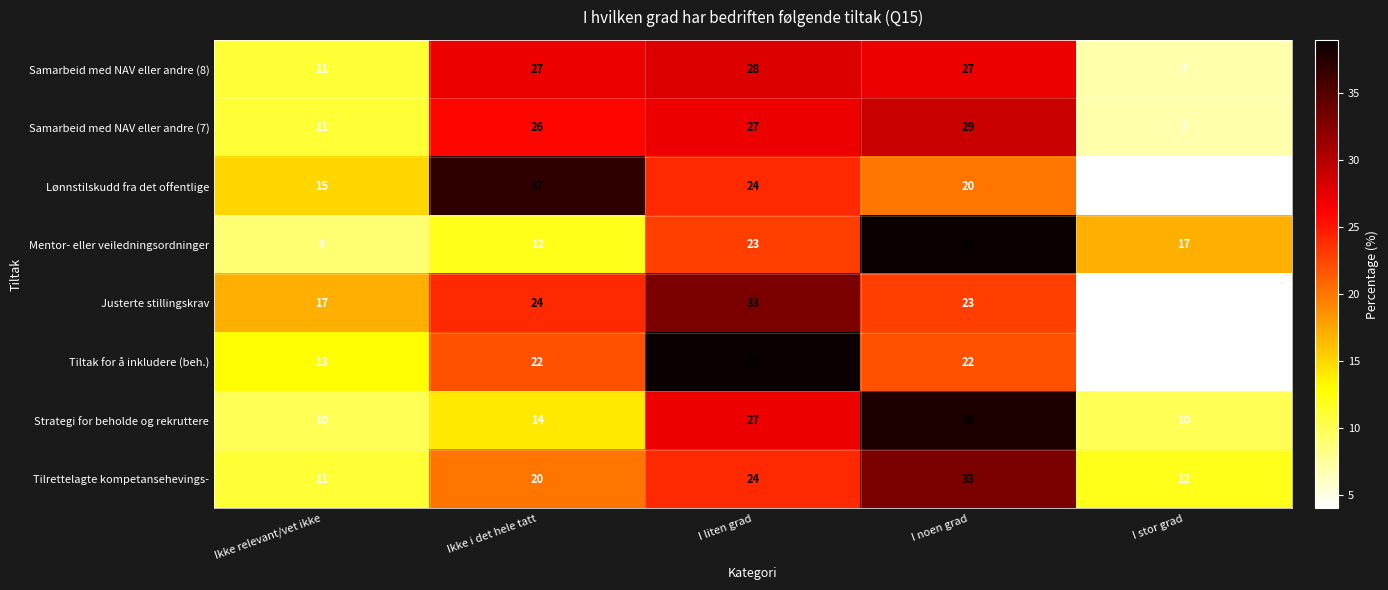

What is the difference between the maximum and minimum values in the Lønnstilskudd fra det offentlige series?

33